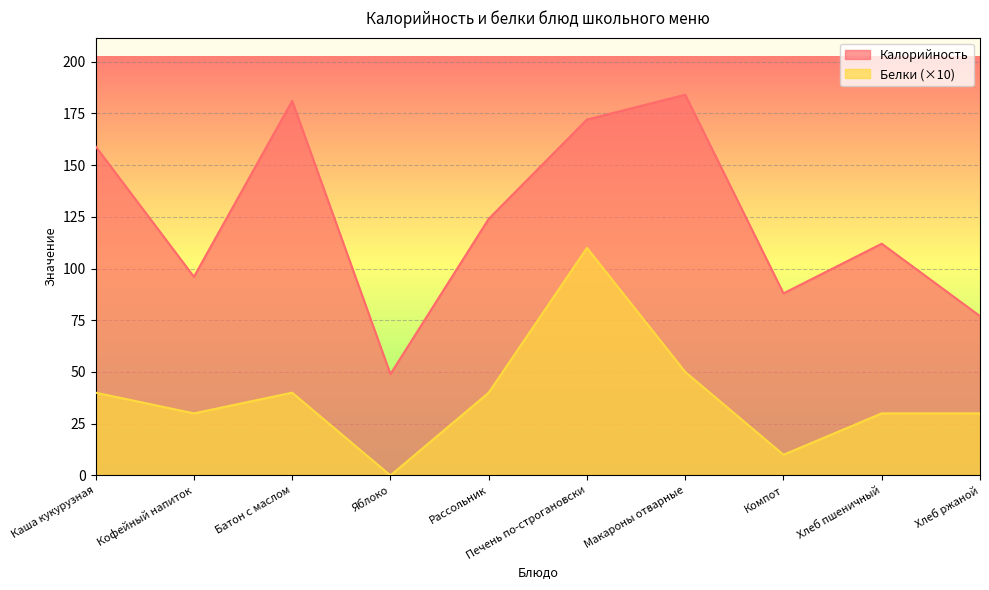

List the series in order of their overall mean, highest first.

Калорийность, Белки (×10)